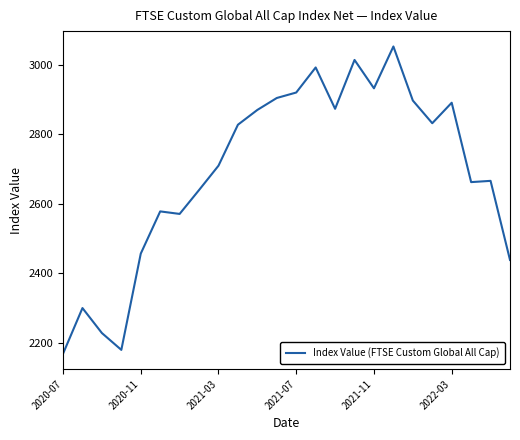

What is the difference between the maximum and second lowest values?

872.8